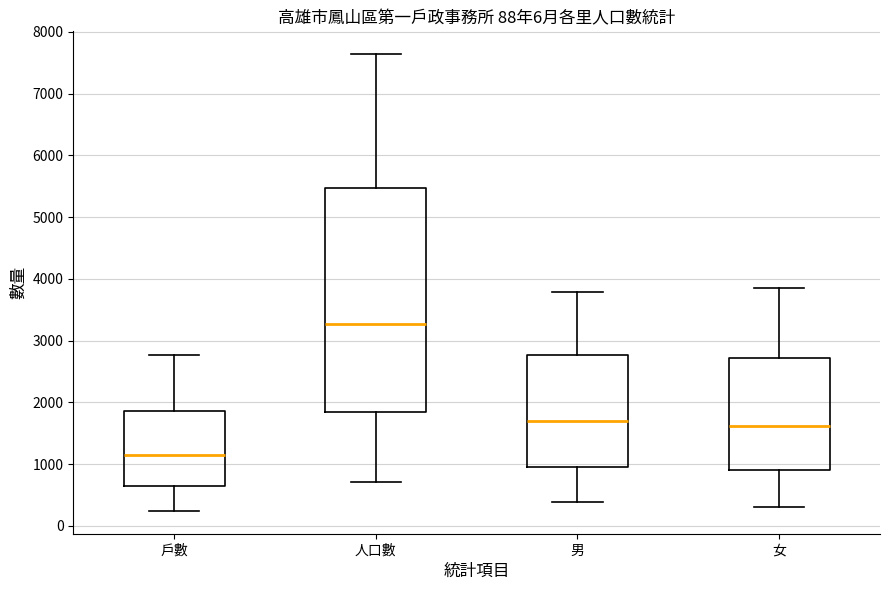

Comparing the boxes themselves (not the whiskers), which one is the tallest?

人口數